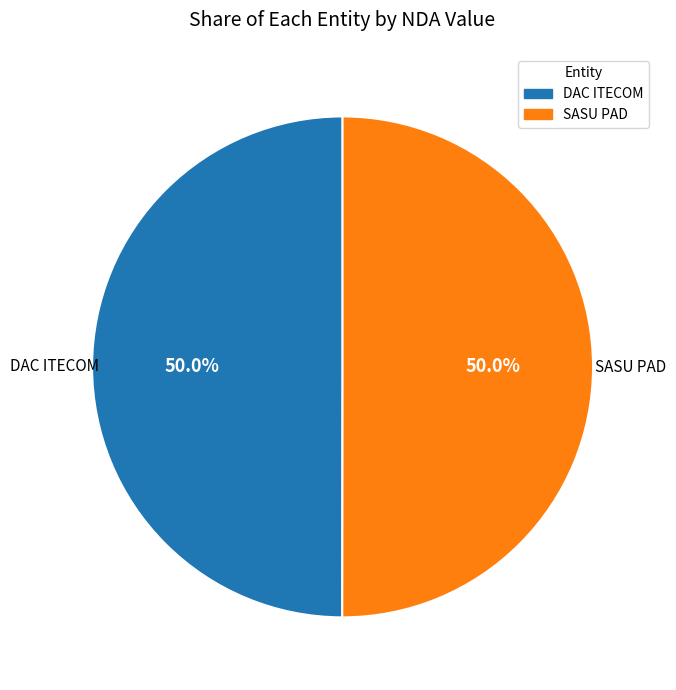

What percentage is NOT represented by DAC ITECOM?

50.0%